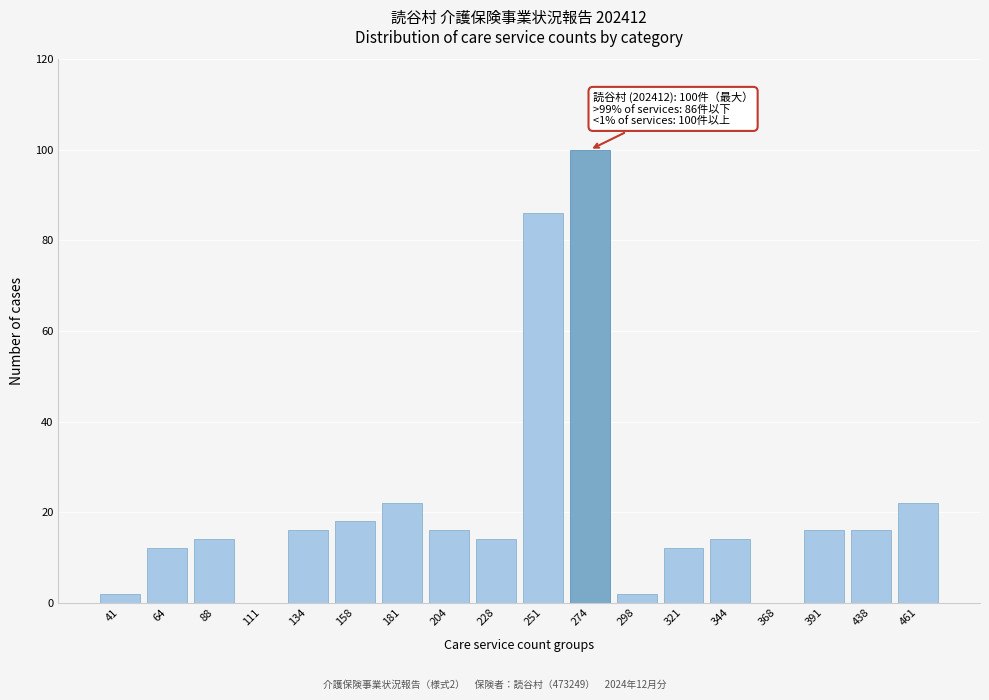

Reading left to right, list all the values displayed in this chart.

41=2	64=12	88=14	111=0	134=16	158=18	181=22	204=16	228=14	251=86	274=100	298=2	321=12	344=14	368=0	391=16	438=16	461=22